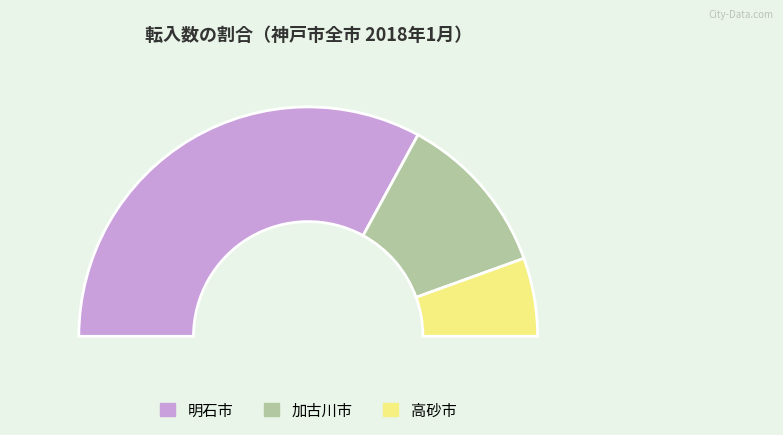

The 転出数_尼崎市 slice represents 7% of the pie. True or false?

False